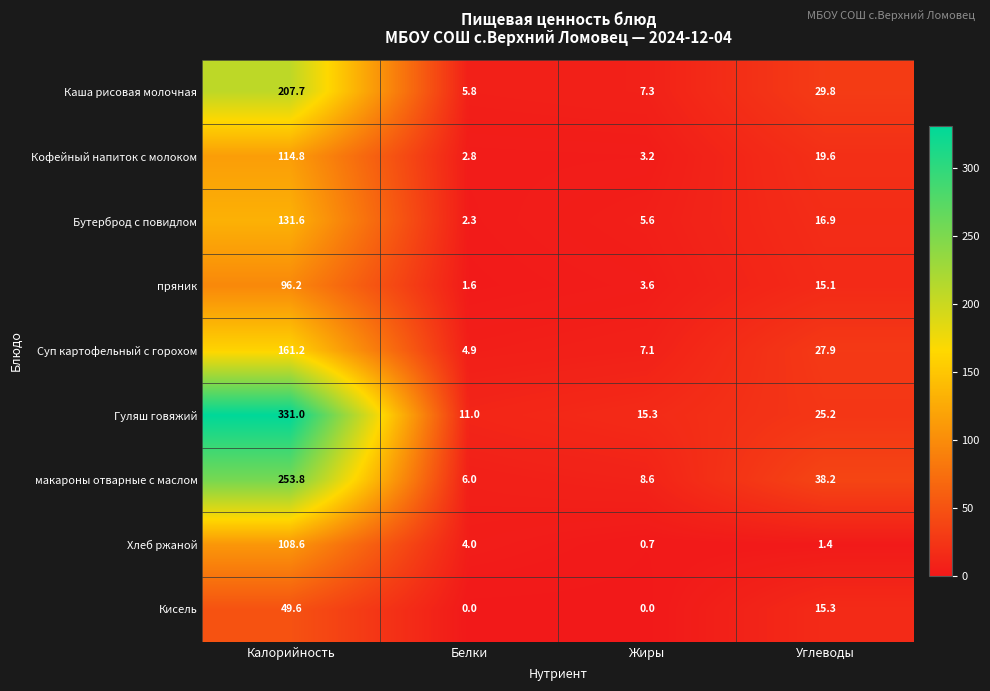

How many series are shown in this chart?

9